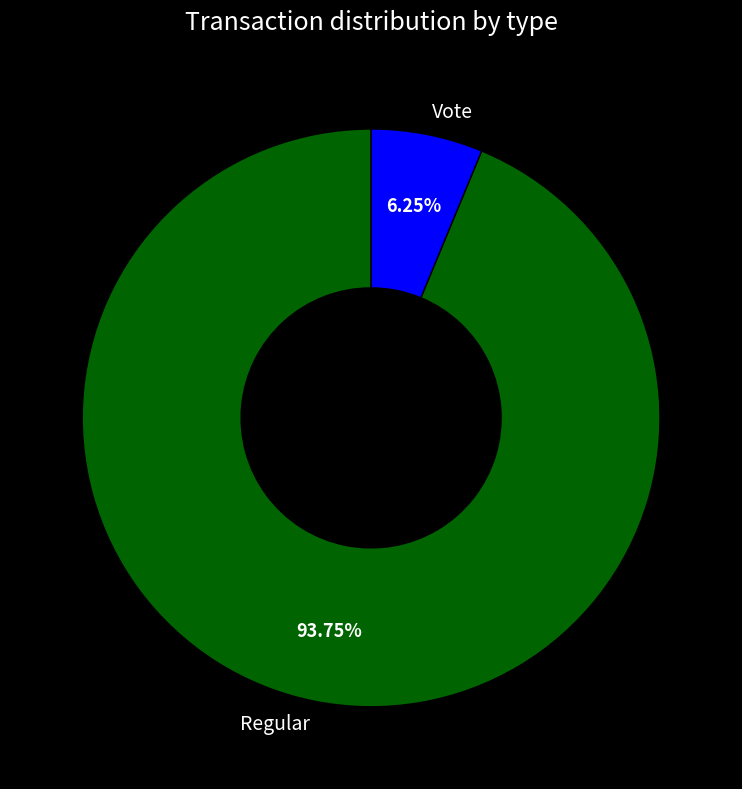

Does Vote account for over 50% of the chart?

No